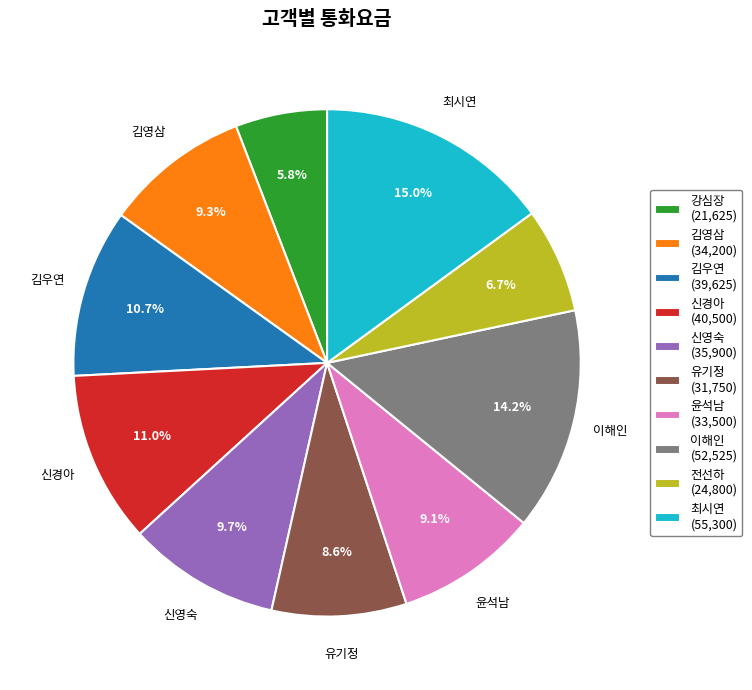

Is there any slice that represents more than half of the pie?

No